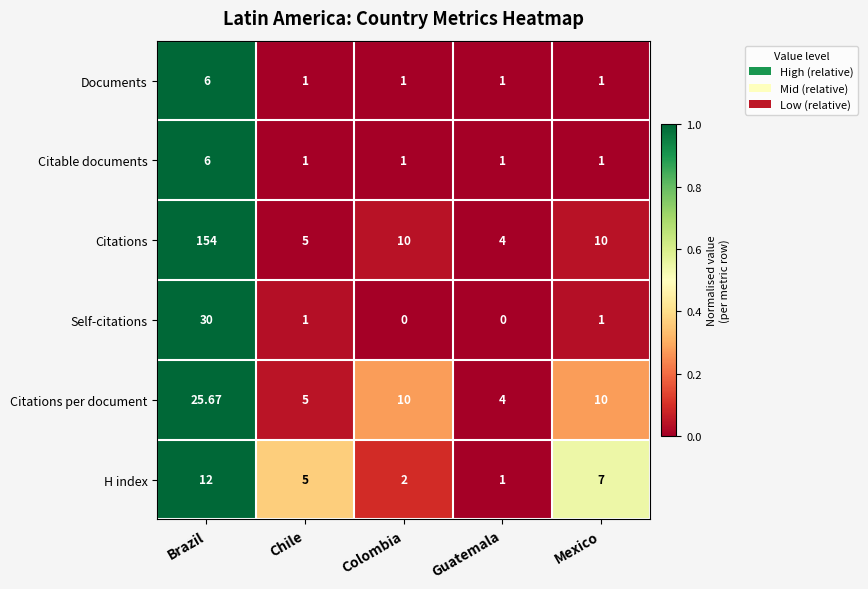

Which category has the lowest value in the Citations series?

Guatemala